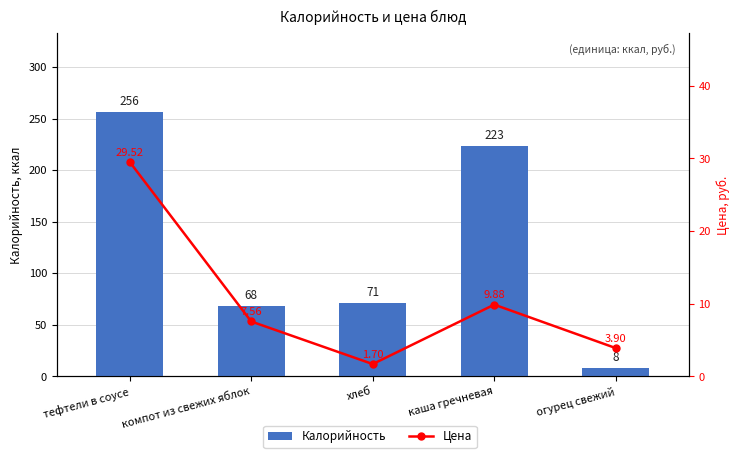

Between каша гречневая and тефтели в соусе, which is larger?

тефтели в соусе